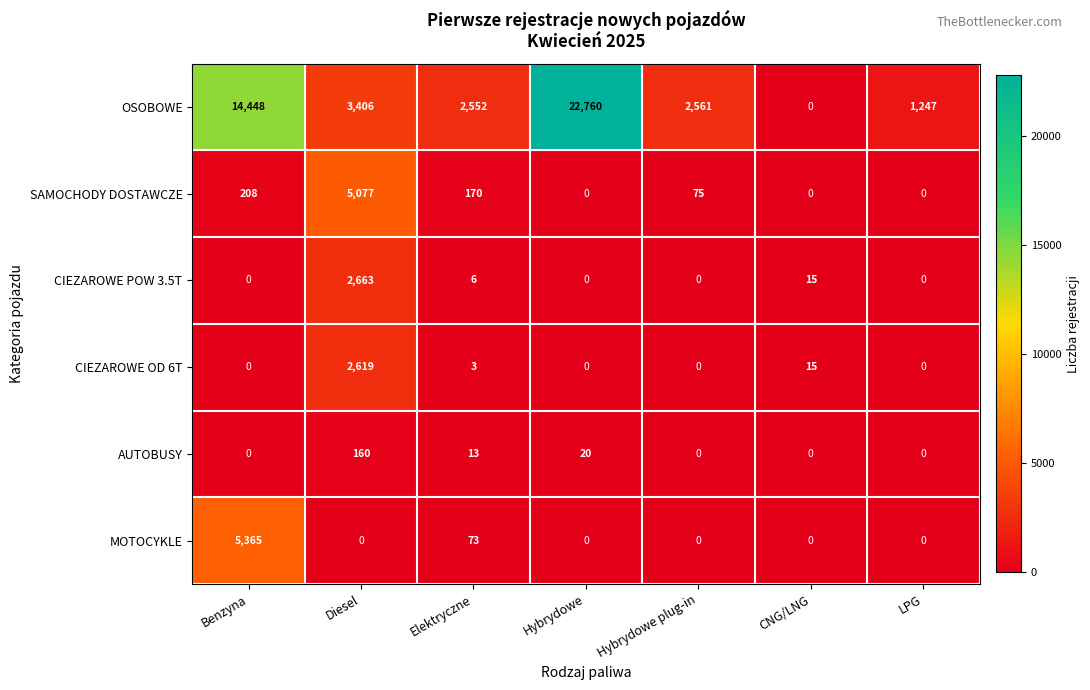

Count the number of categories in the chart.

7